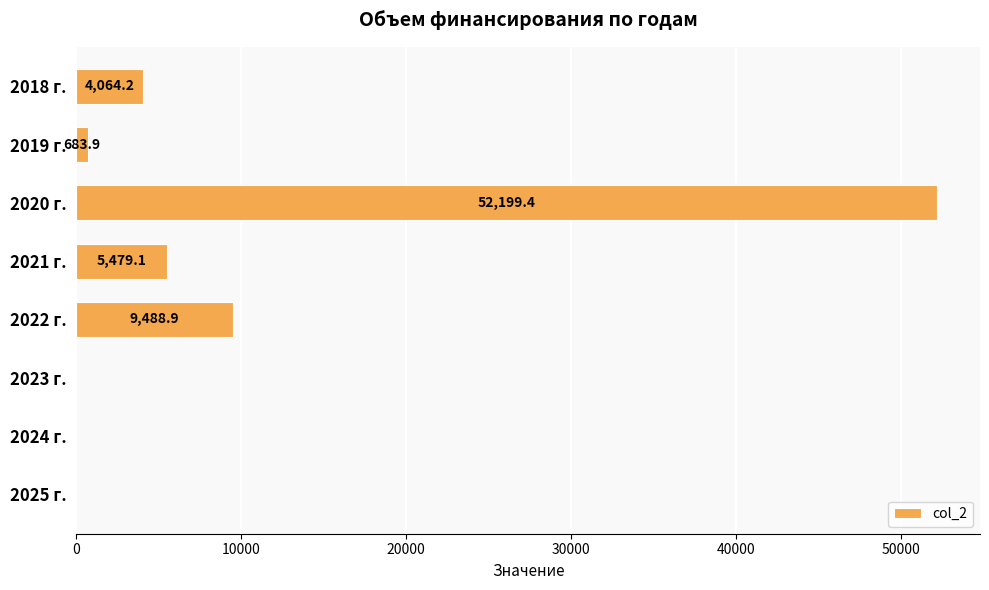

Between 2024 г. and 2022 г., which is larger?

2022 г.